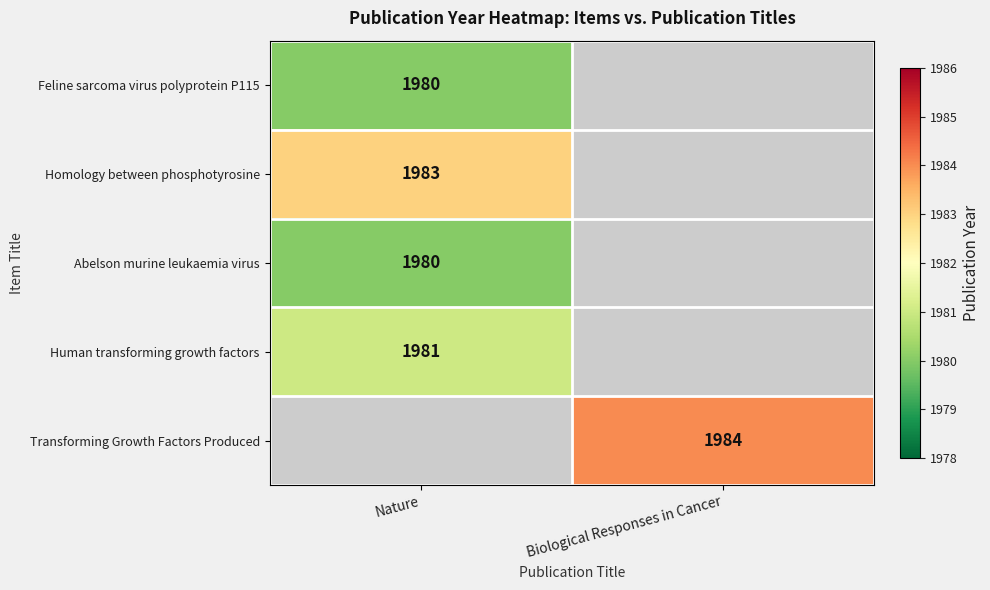

Which category has the highest value across all series?

Biological Responses in Cancer